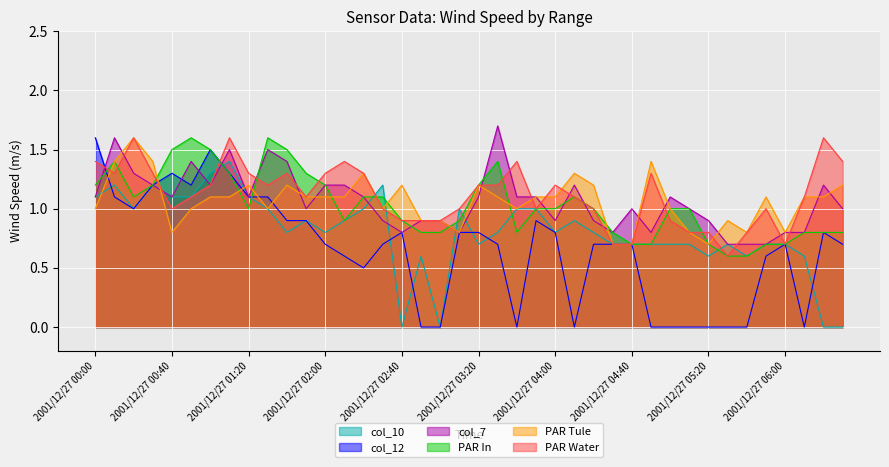

What is the greatest value displayed?

1.7